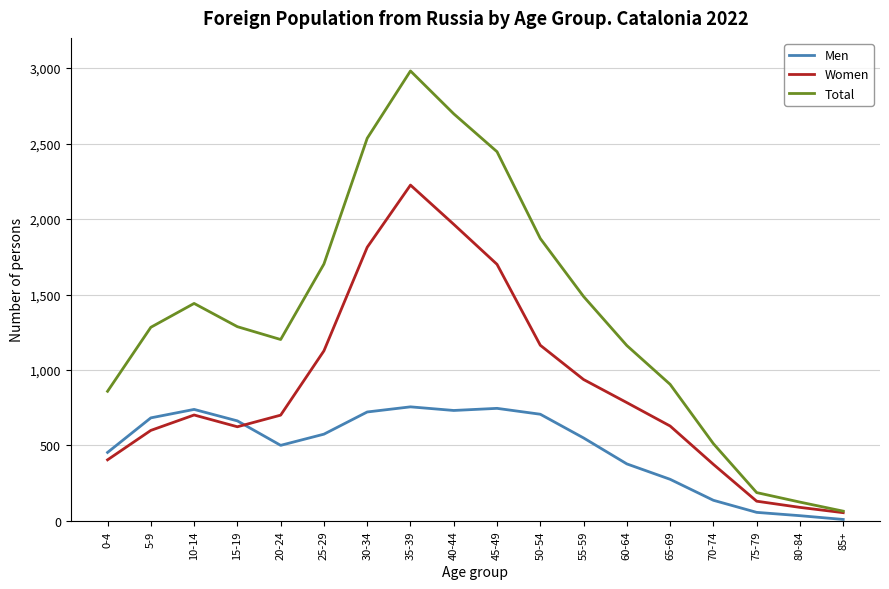

Where is the first local minimum for Women?

15-19